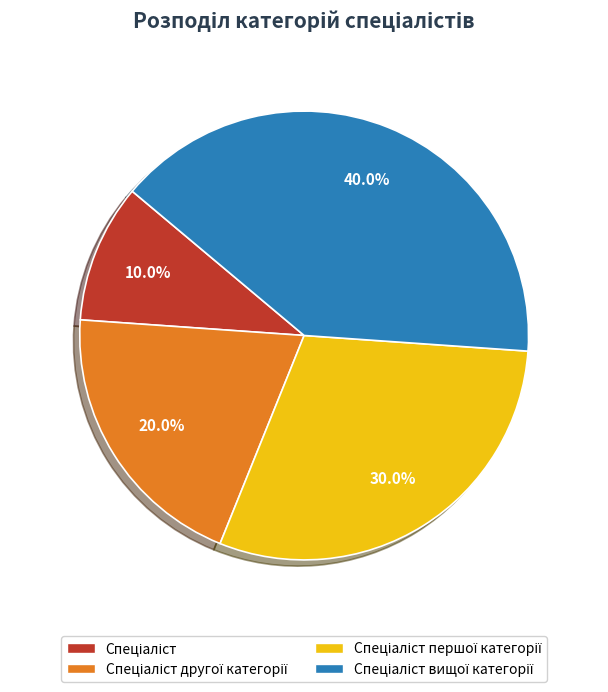

Is there any slice that represents more than half of the pie?

No